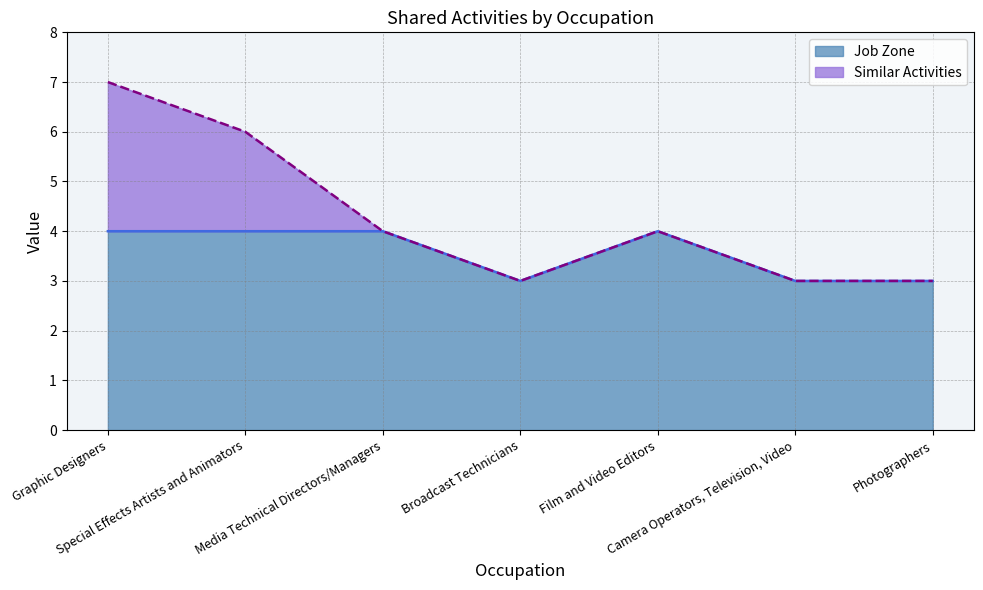

What is the value of the 4th point from the left?

3